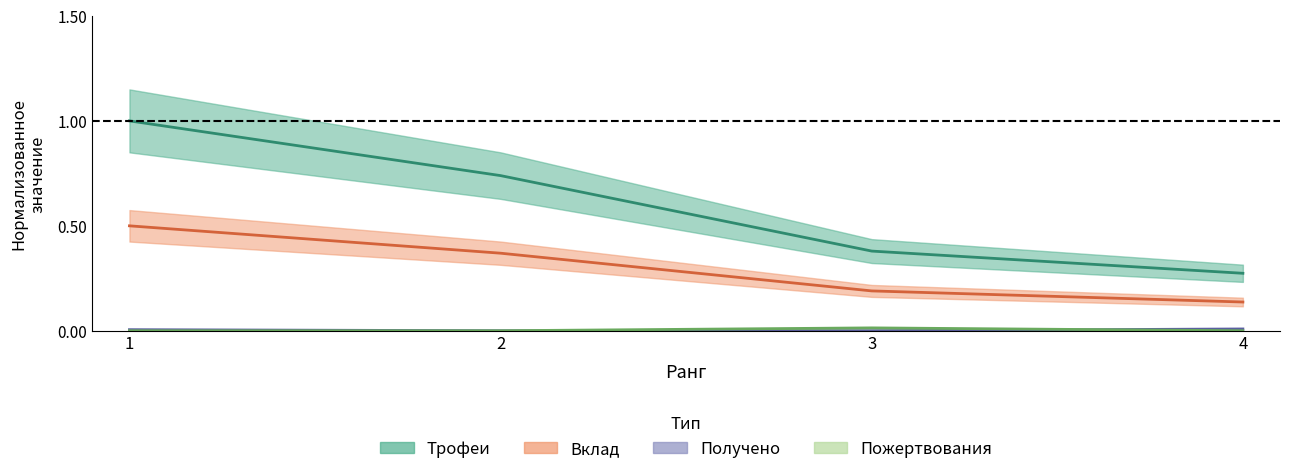

True or false: Вклад and Получено cross at least once.

False